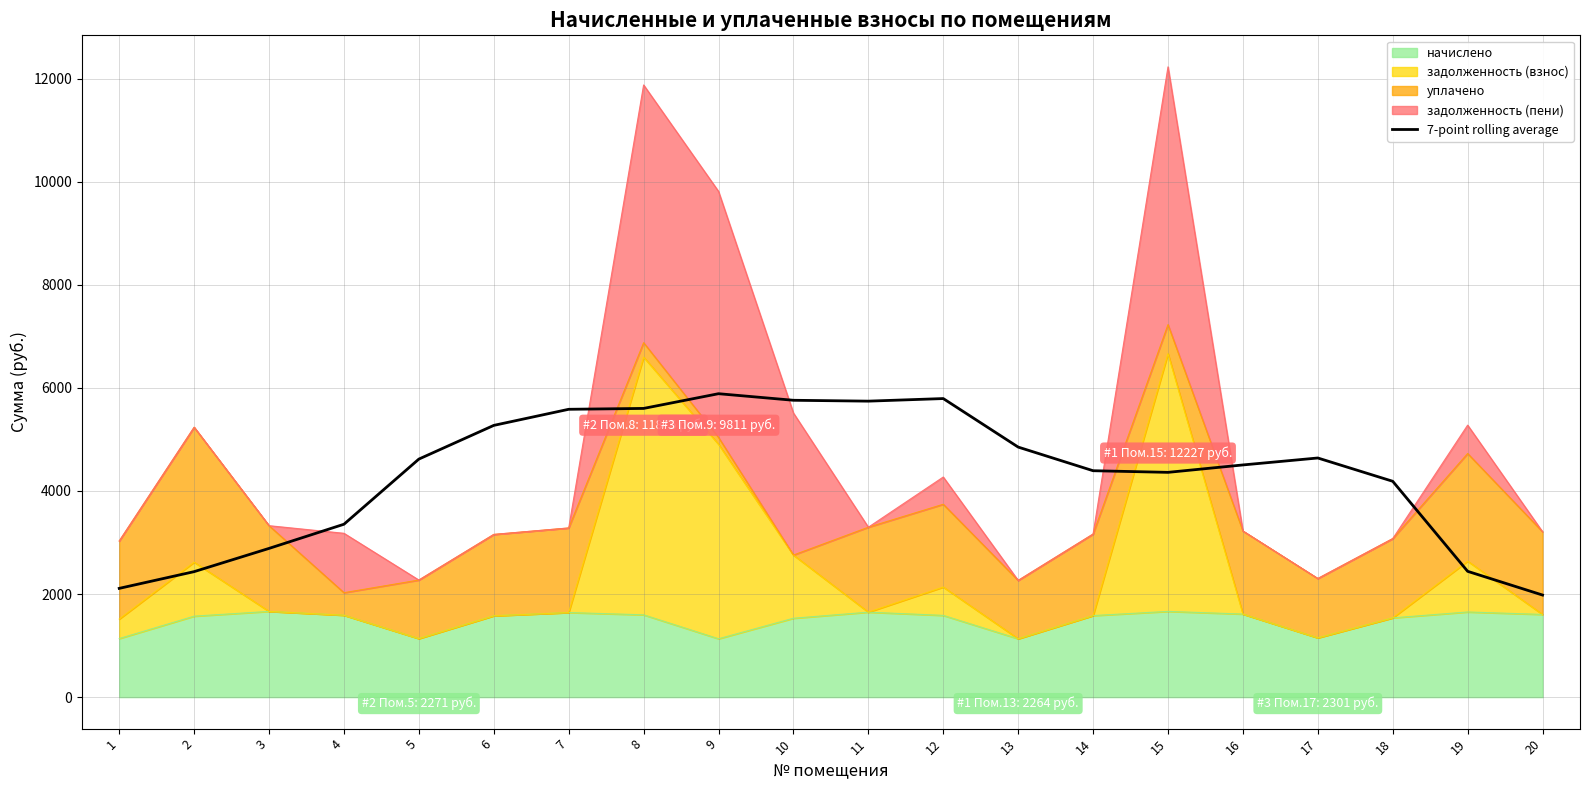

What is the change in value from 14 to 17?

+247.0